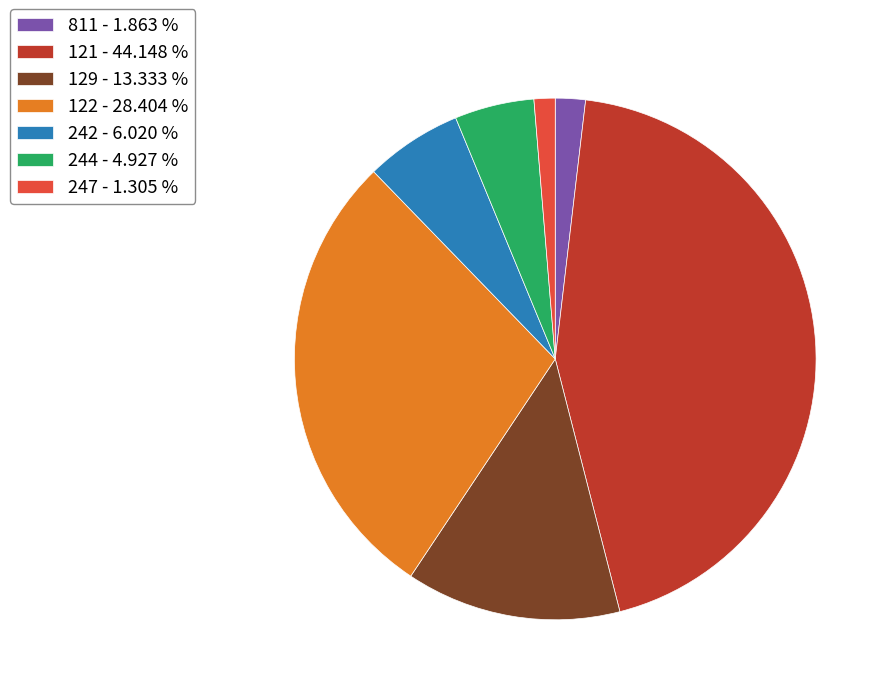

True or false: 247 accounts for 11% of the total.

False